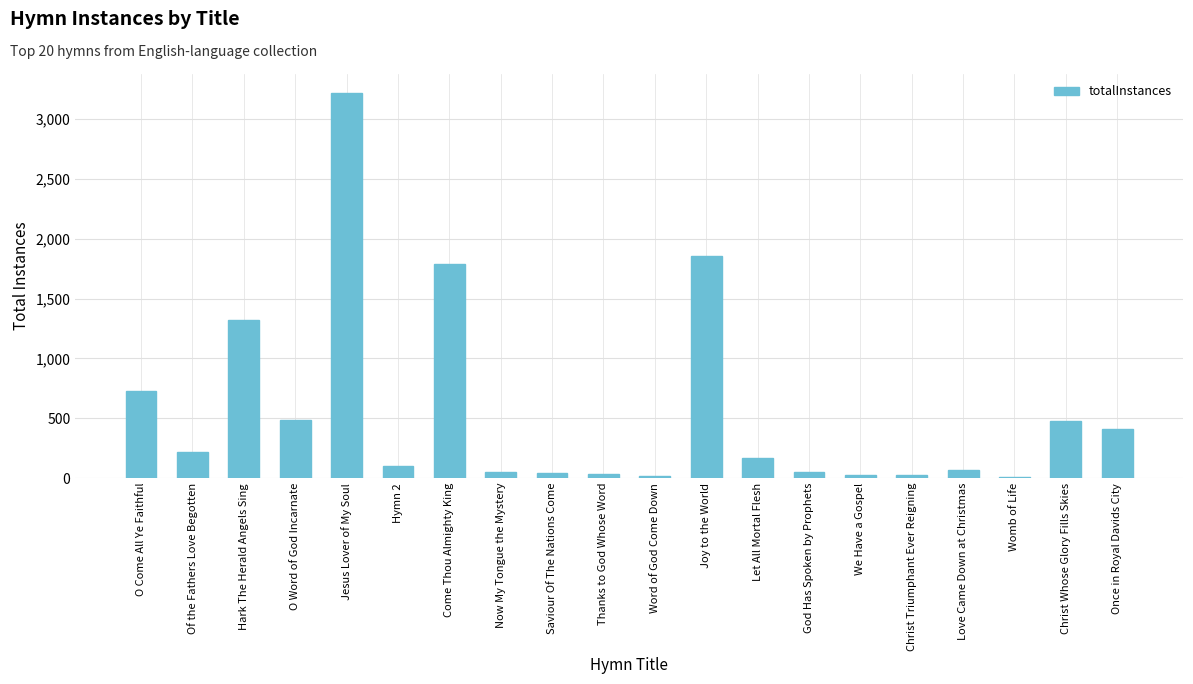

What is the sum of all values?

11097